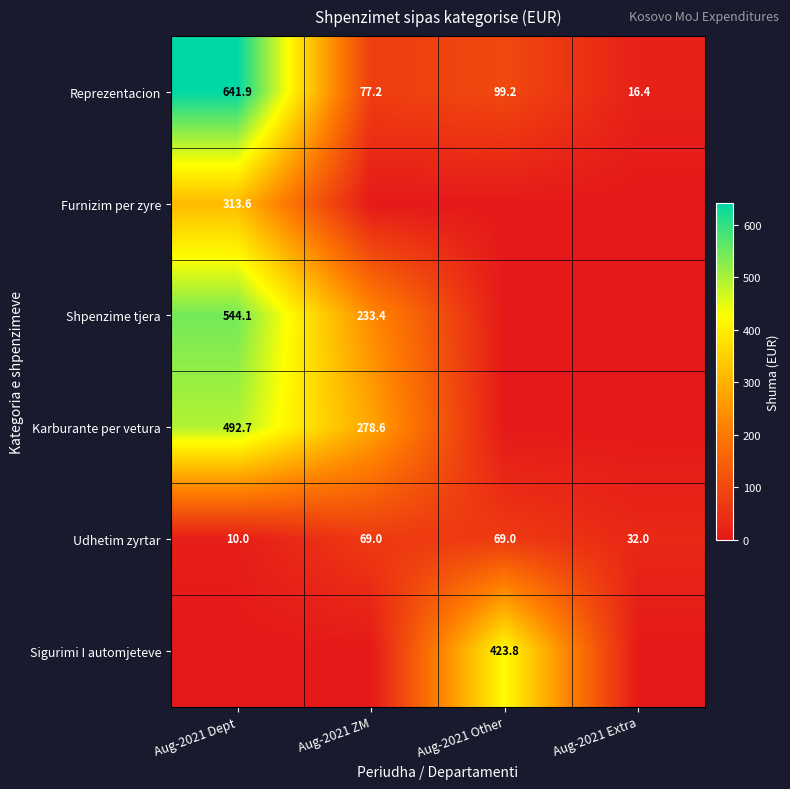

Read the Udhetim zyrtar value at Aug-2021 Dept.

10.0